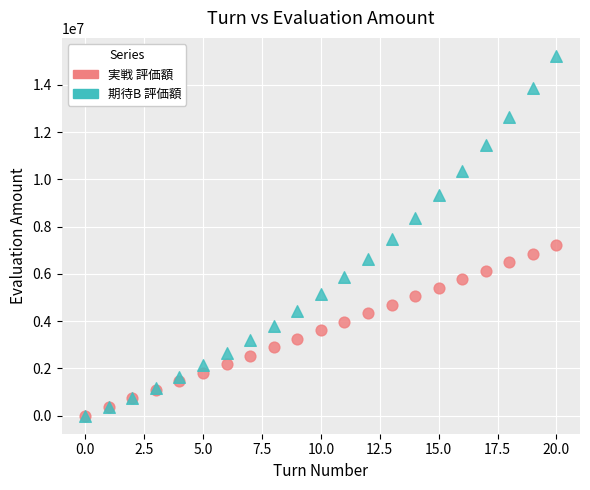

What are all the series names shown in the legend?

実戦 評価額, 期待B 評価額